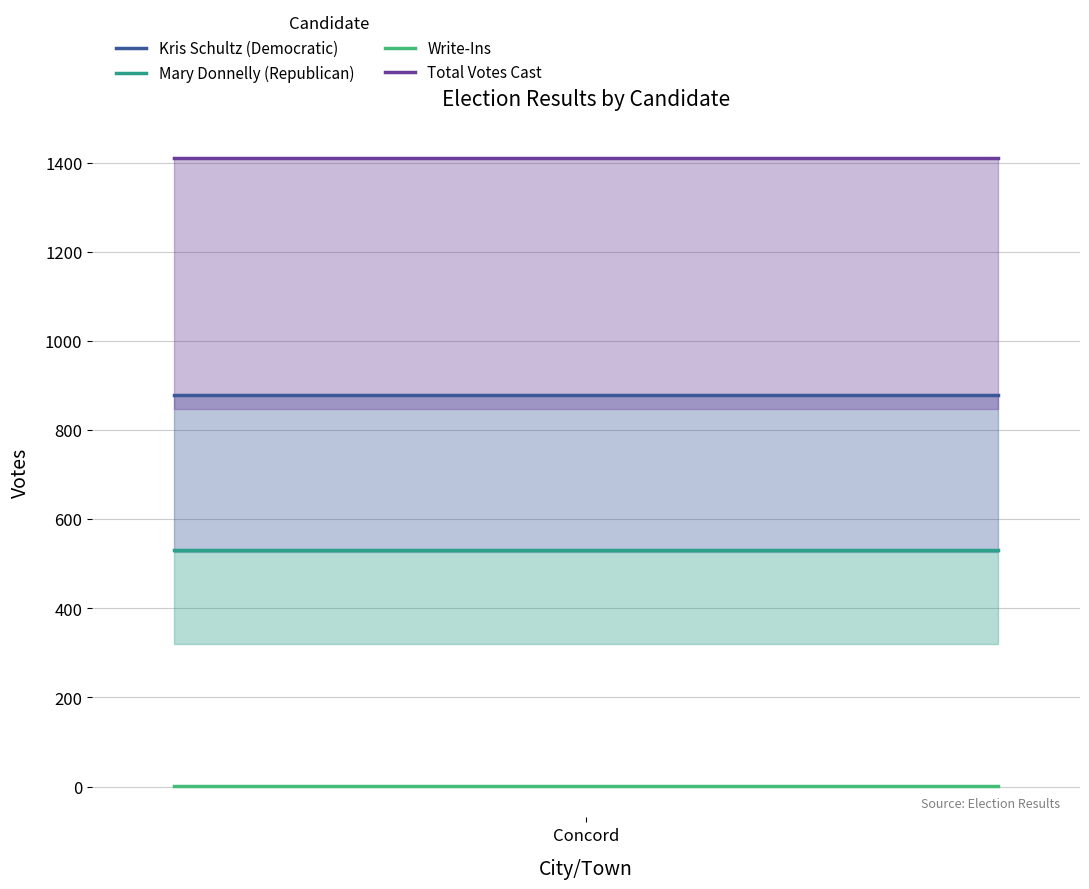

How many lines are shown in the chart?

4